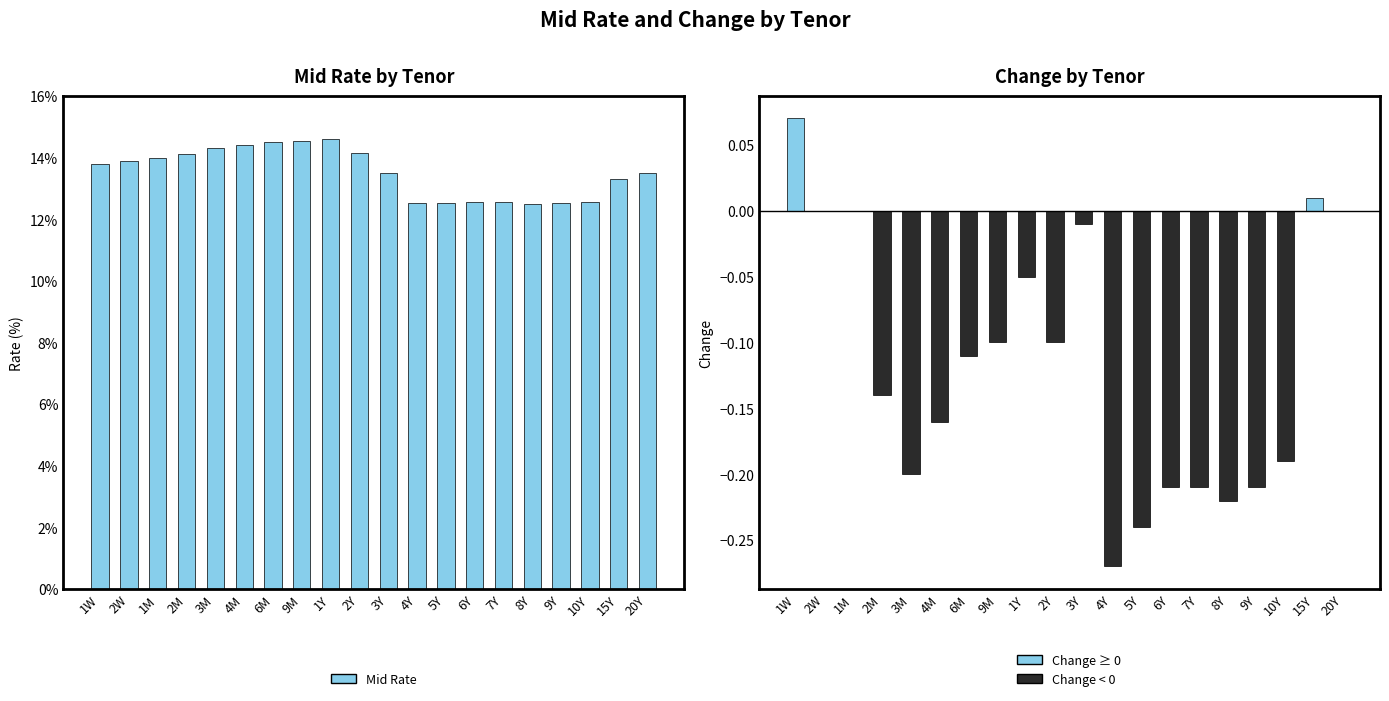

Is the value of Mid Rate at 1Y greater than the value of Change at 20Y?

Yes